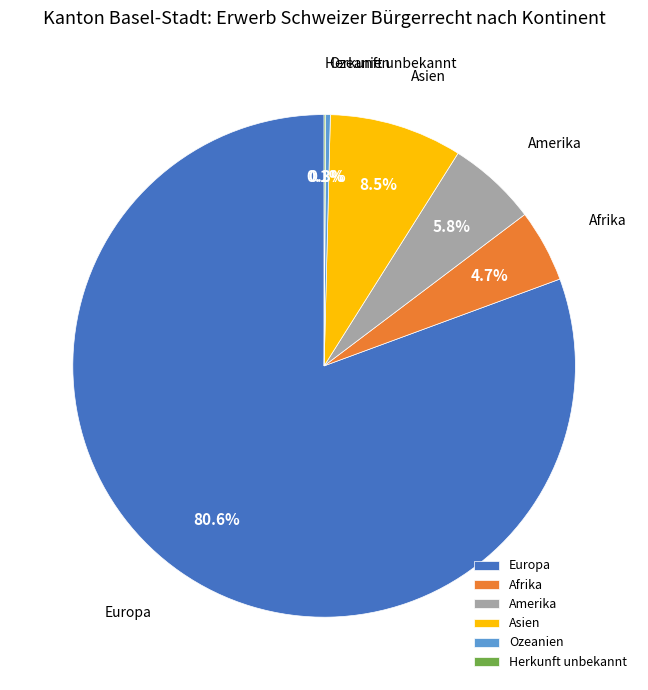

Do Afrika and Amerika together represent more than half of the pie?

No